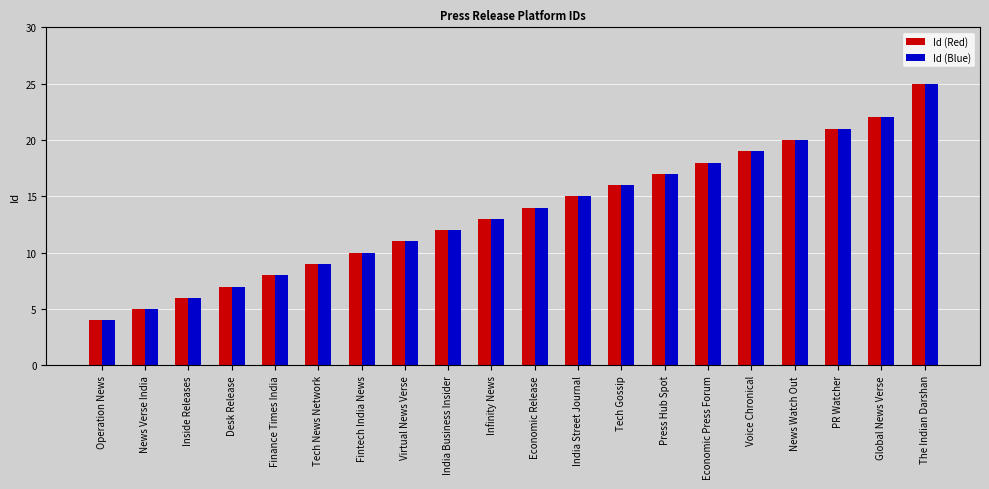

What is the total value across all series at Tech News Network?

18